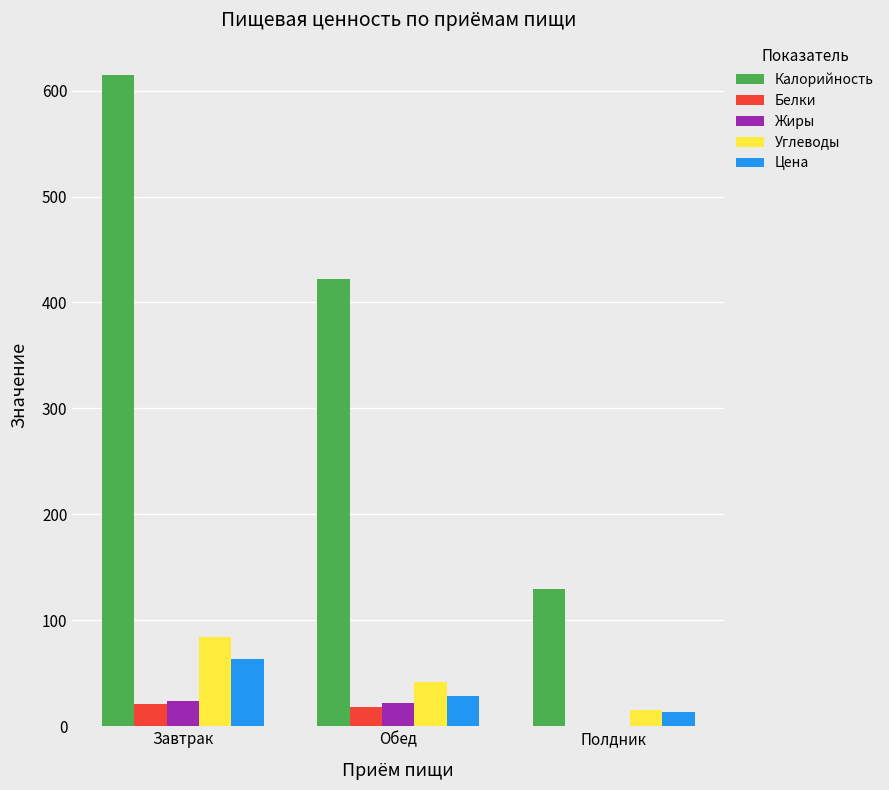

Which series has the widest spread of values?

Калорийность